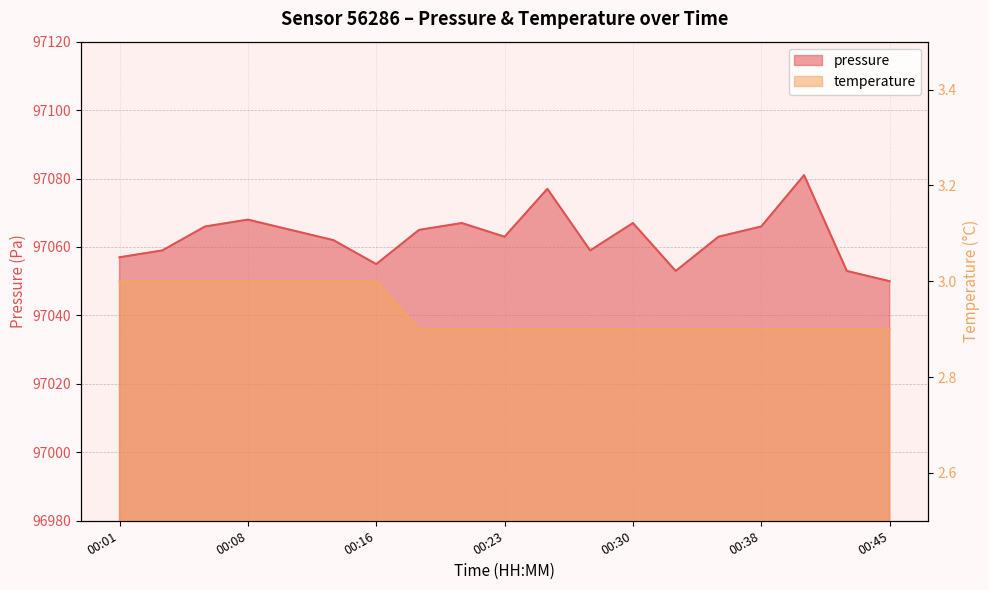

Rank the series by their maximum value, from highest to lowest.

pressure, temperature